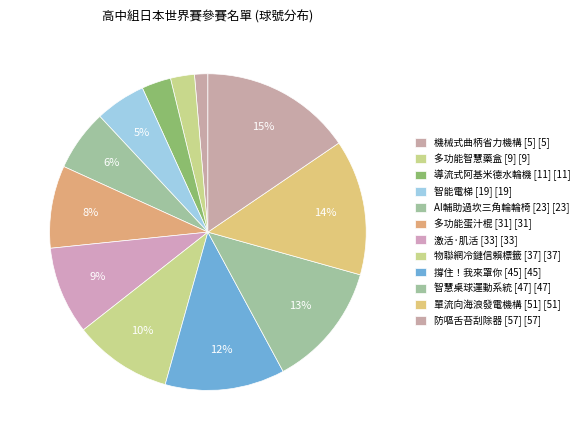

How many slices are in this pie chart?

12